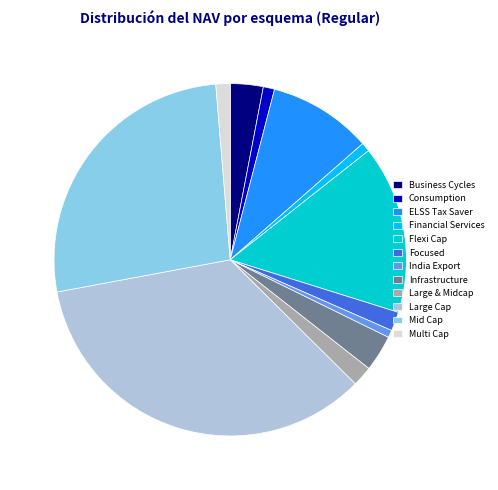

How many slices are in this pie chart?

12